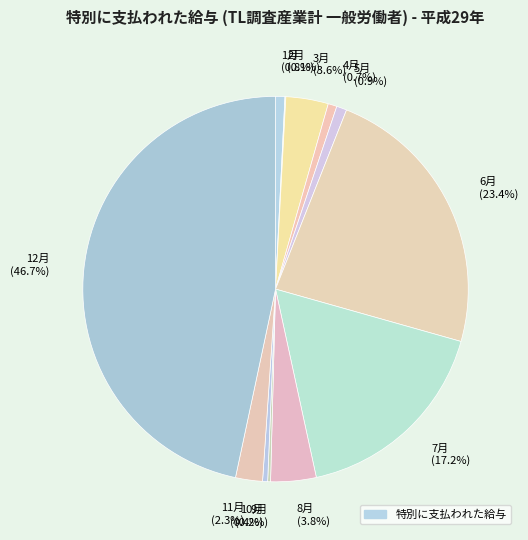

To the nearest percent, what is the difference between the largest and smallest slice percentages?

47%